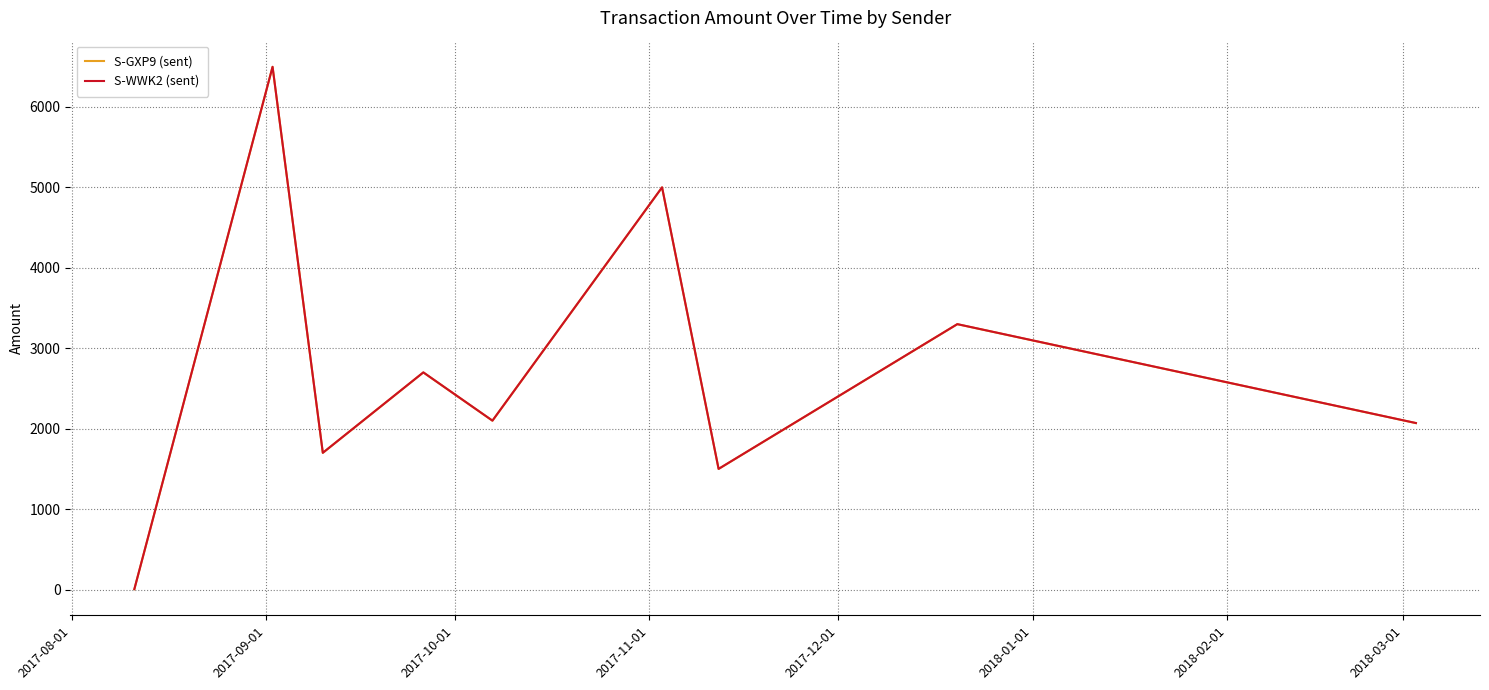

What is the greatest value displayed?

6500